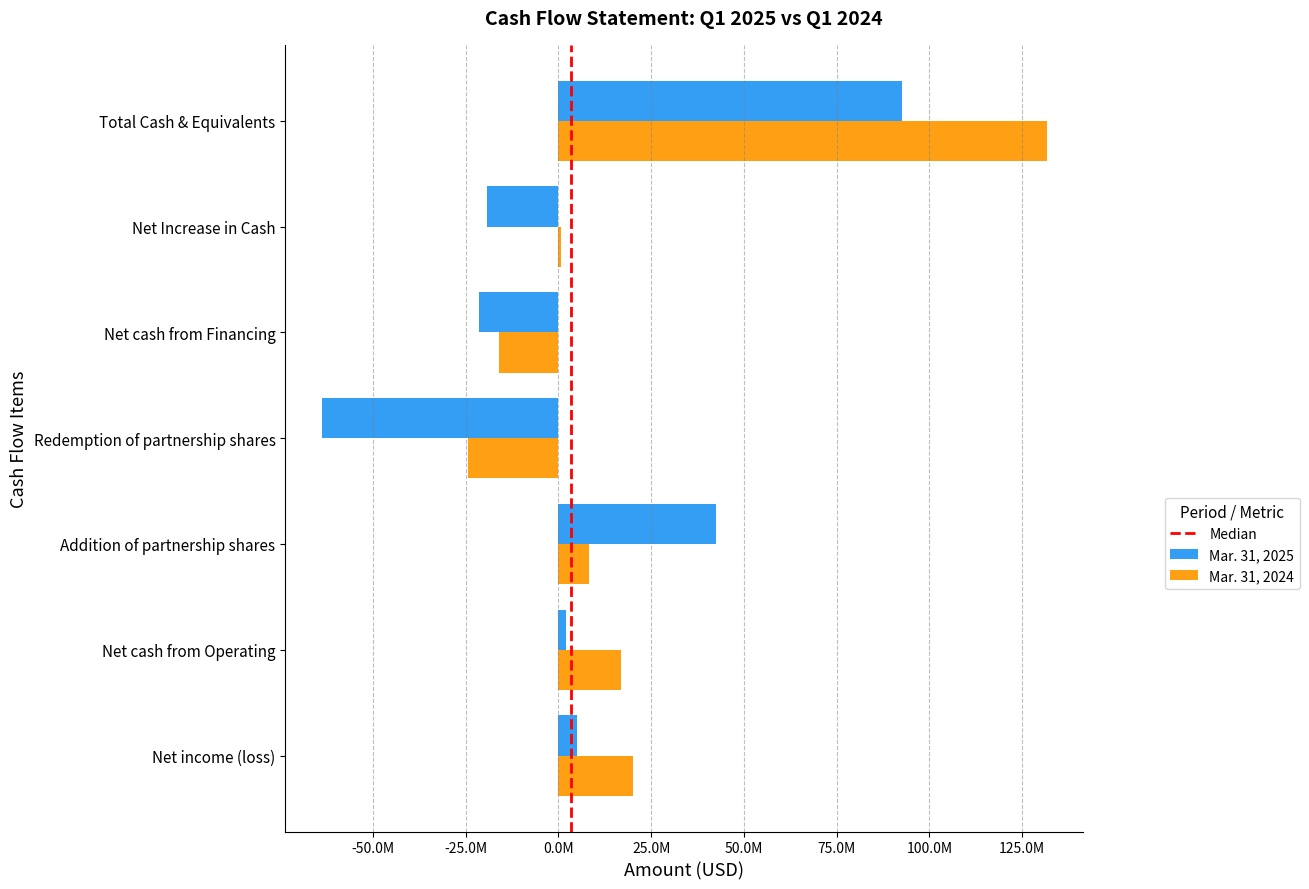

What is the smallest value displayed?

-63863294